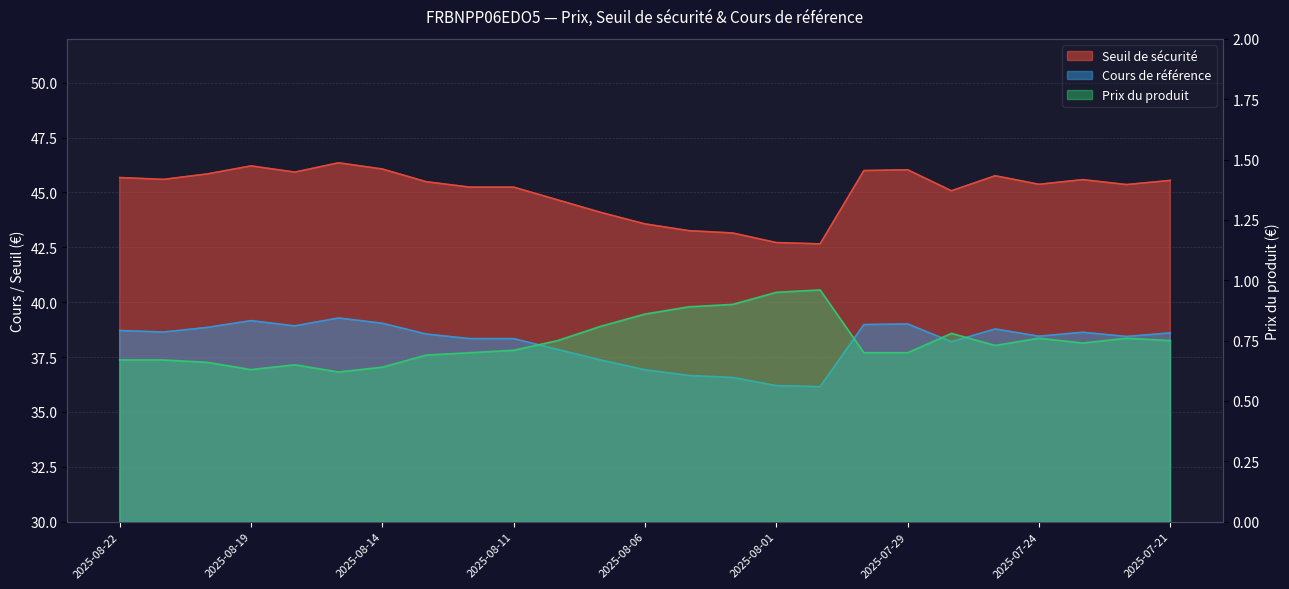

True or false: Prix du produit has more than 2 interior local peaks.

True